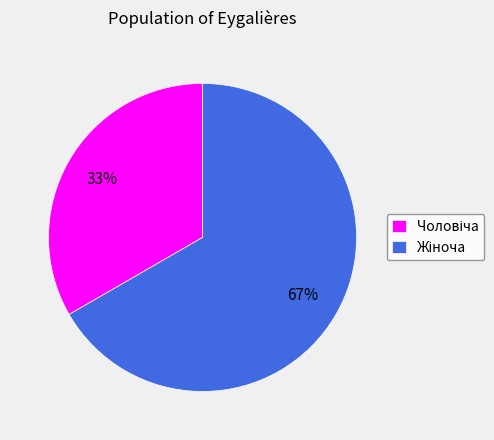

Is there a majority slice in this chart?

Yes